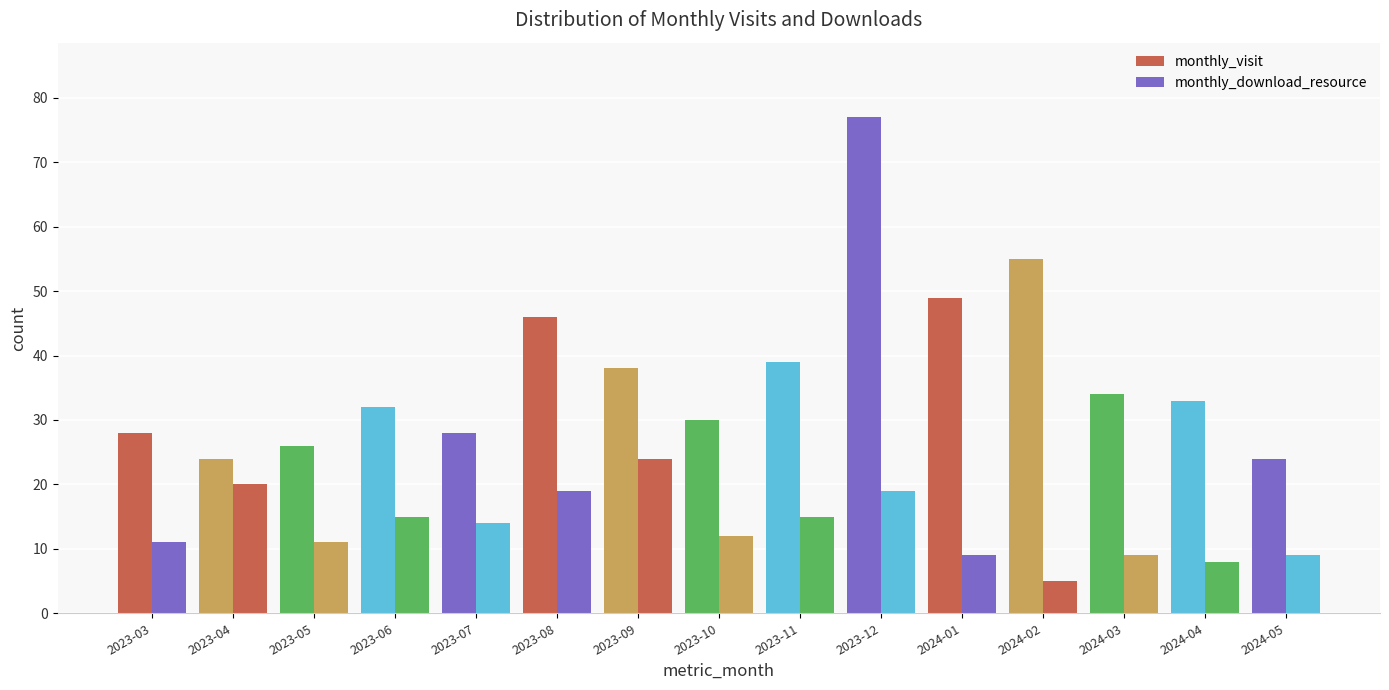

How many data points does each series have?

15